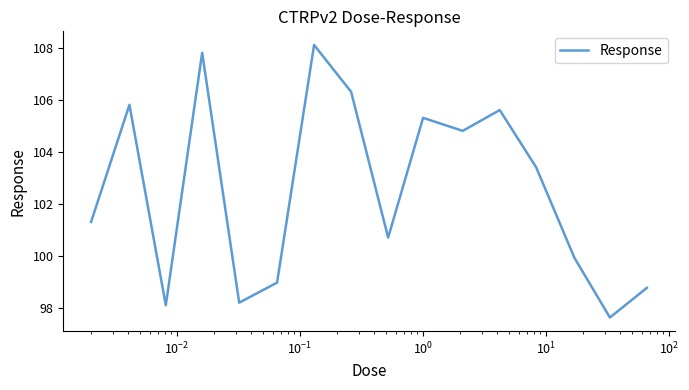

What is the smallest value displayed?

97.6